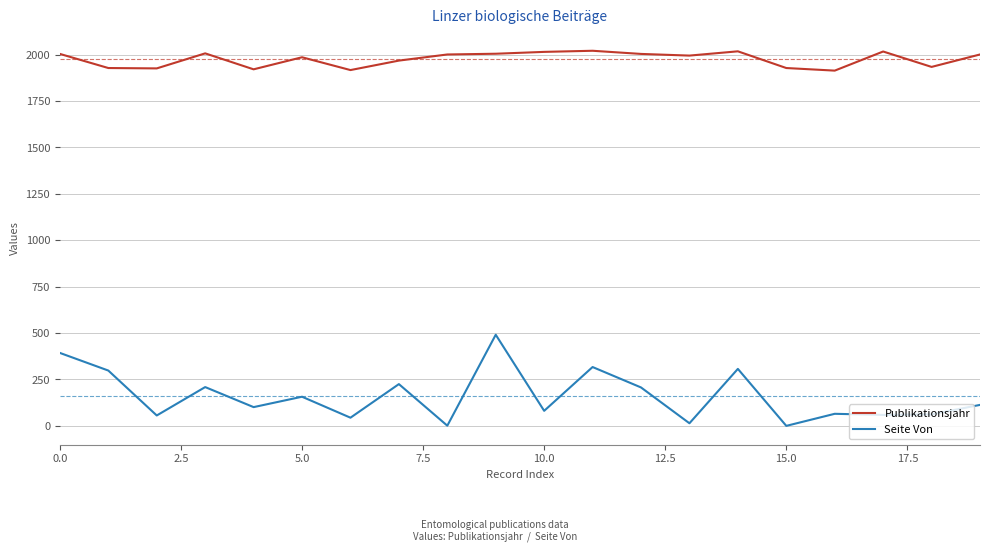

Which series has the widest spread of values?

Seite Von